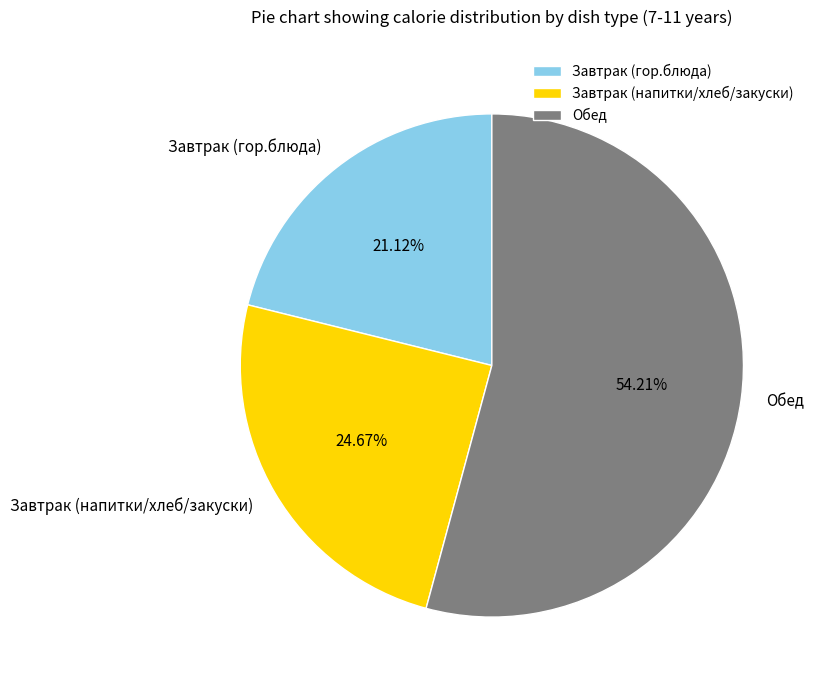

Rank the categories by value from highest to lowest.

Обед, Завтрак (напитки/хлеб/закуски), Завтрак (гор.блюда)